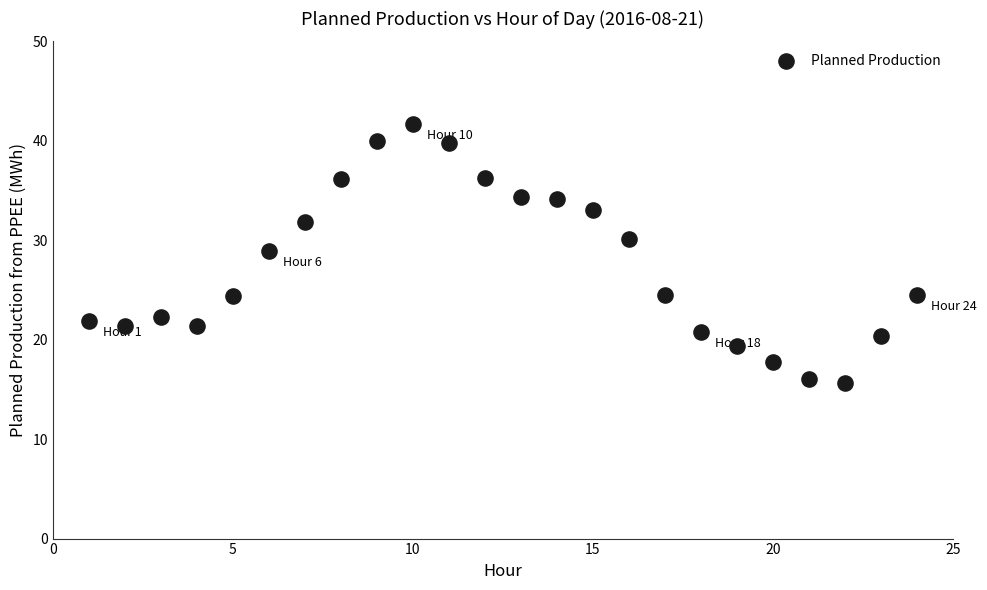

What is the range of Y values (max minus min)?

26.0